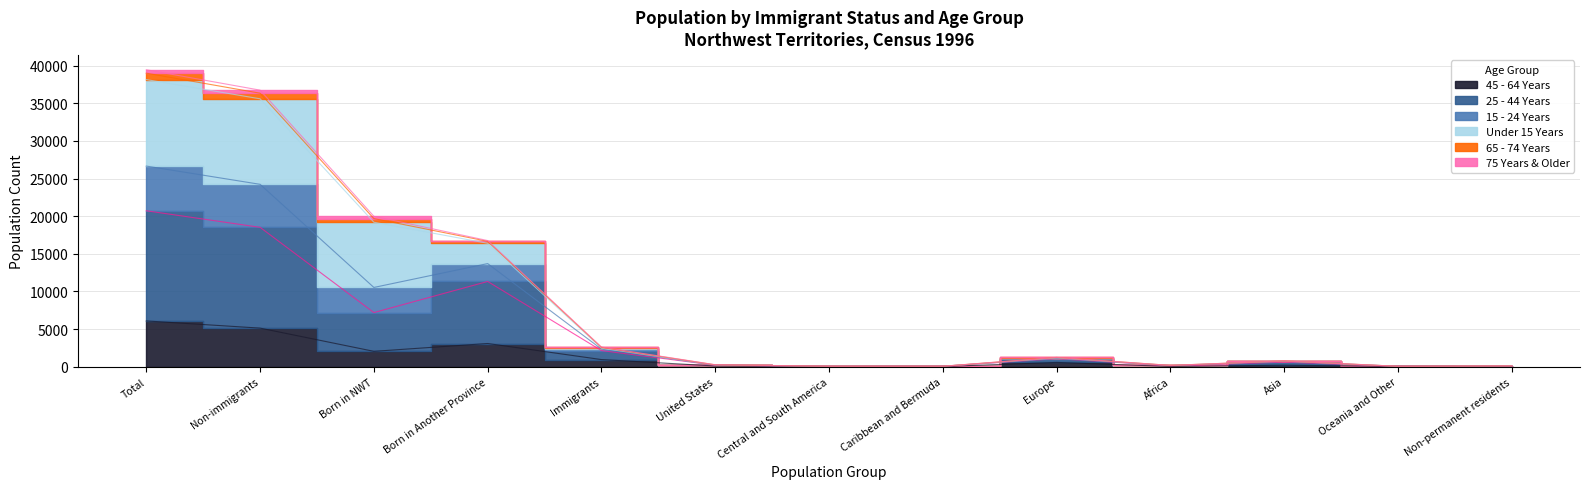

What is the label of the 4th point from the right?

Africa